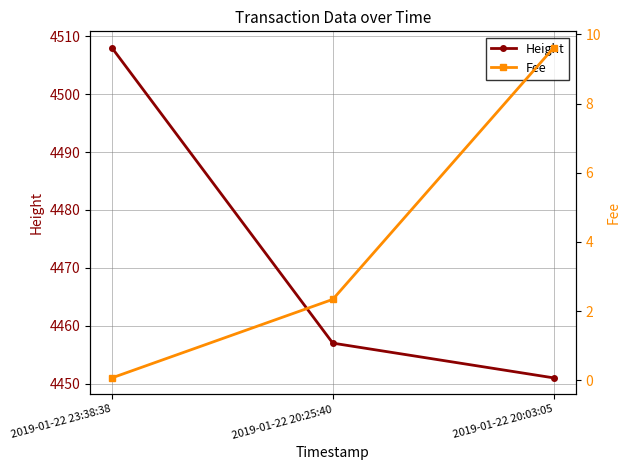

What is the total value across all series at 2019-01-22 20:03:05?

4460.6